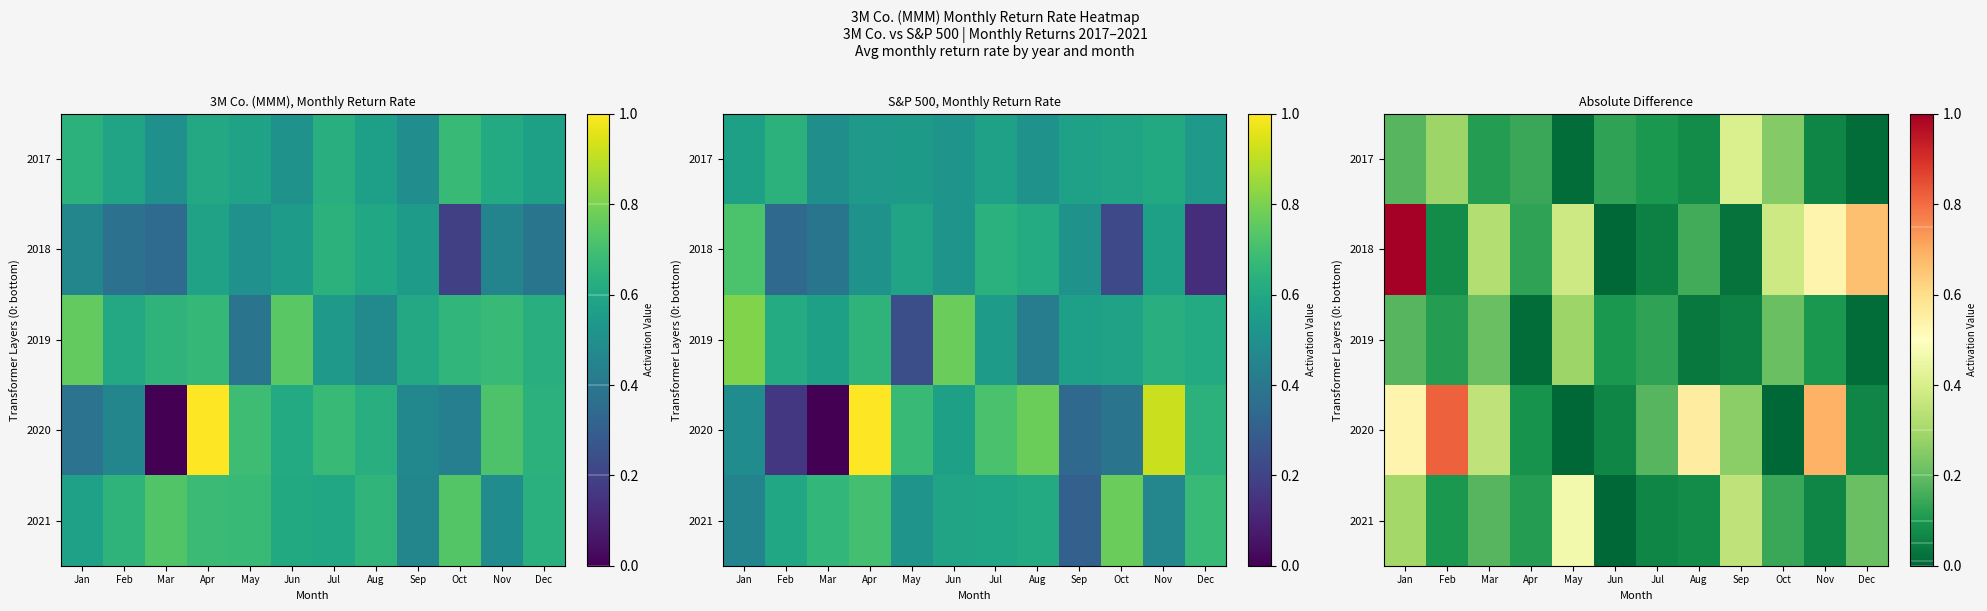

Is it true that 2021 equals 0.2 at Mar?

True